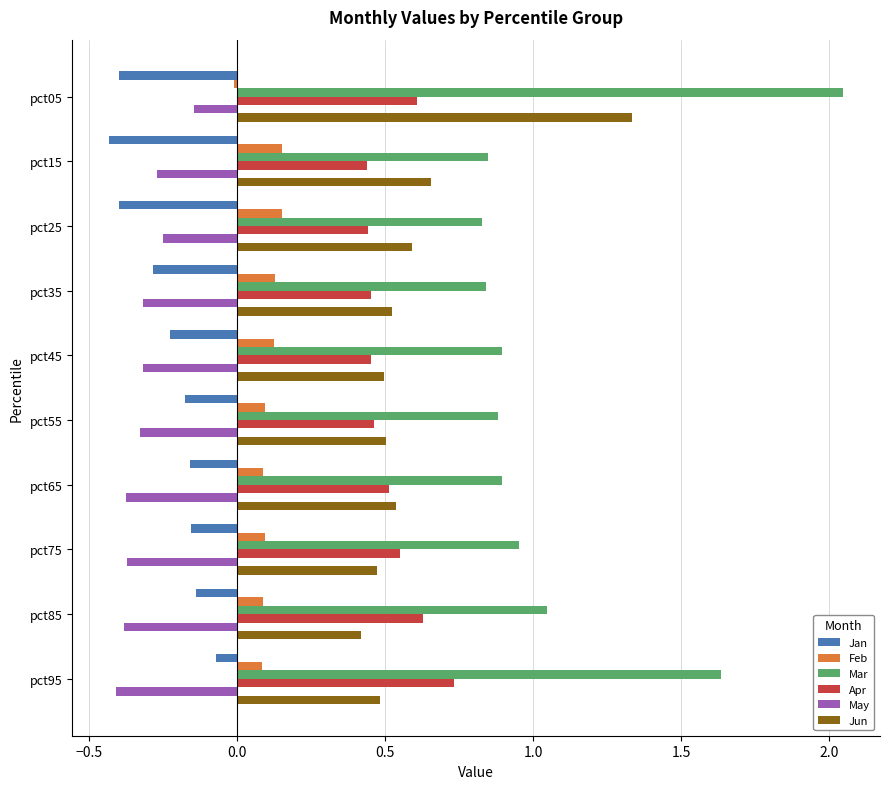

The Apr series shows 0.5 at pct35. True or false?

True